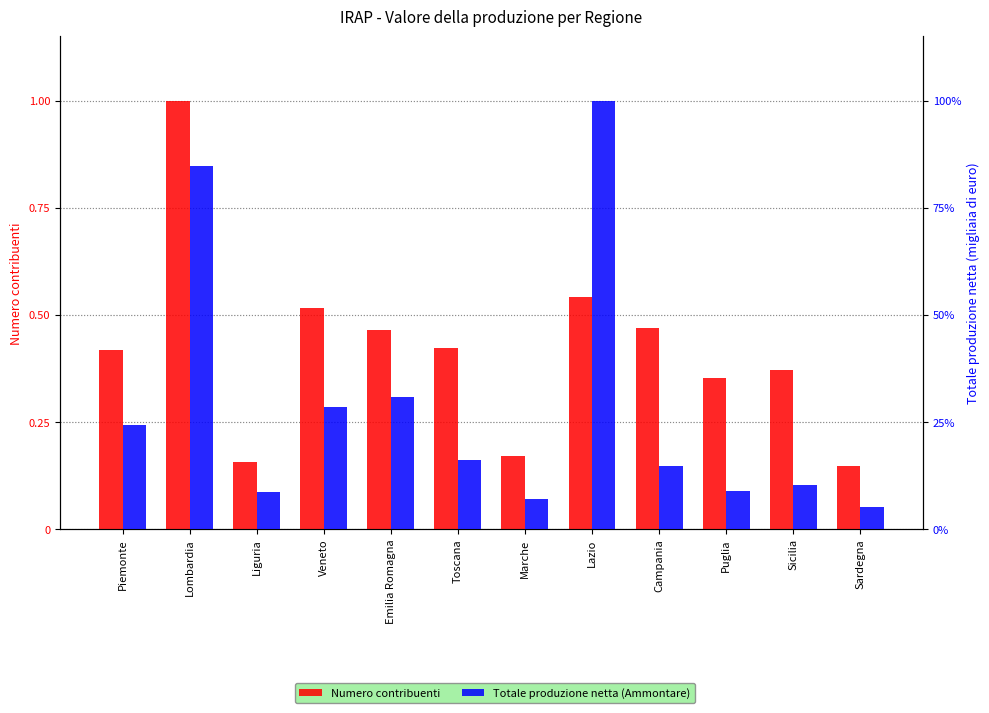

How many series are shown in this chart?

2